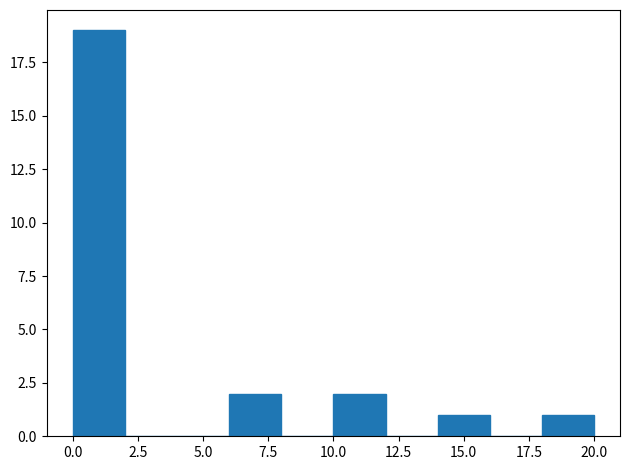

Reading left to right, transcribe this chart: for each bar, give the range it covers on the x-axis and its height. The values are not printed on the chart, so give them approximately, as read against the axis.

0 to 2: 19
2 to 4: 0
4 to 6: 0
6 to 8: 2
8 to 10: 0
10 to 12: 2
12 to 14: 0
14 to 16: 1
16 to 18: 0
18 to 20: 1